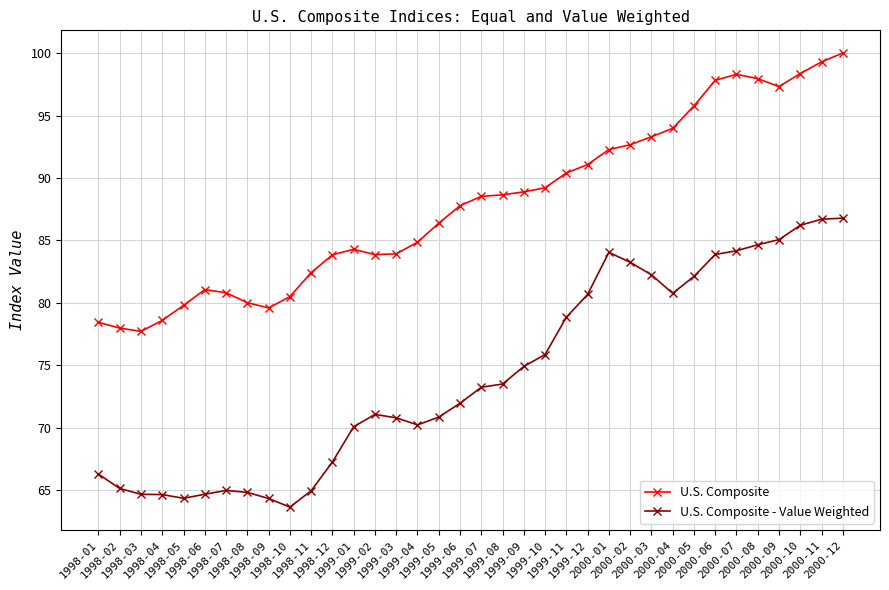

What is the sum of all U.S. Composite values?

3165.6